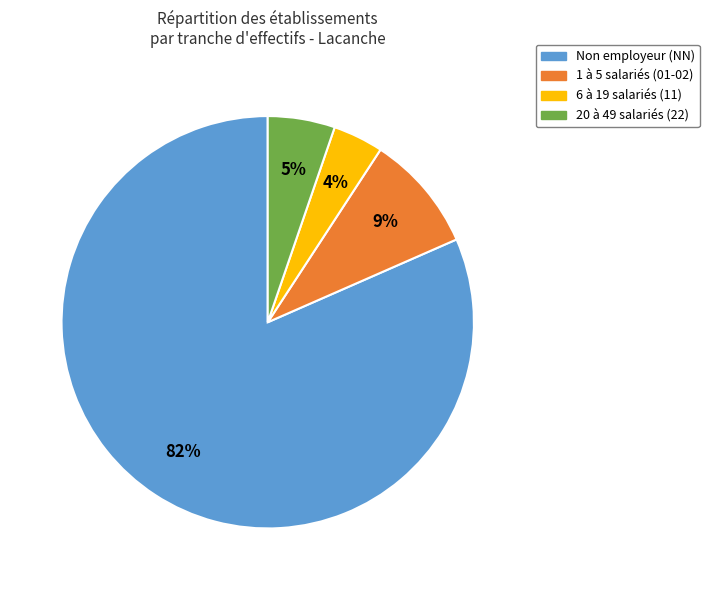

What is the smallest slice in the pie chart?

6 à 19 salariés (11)